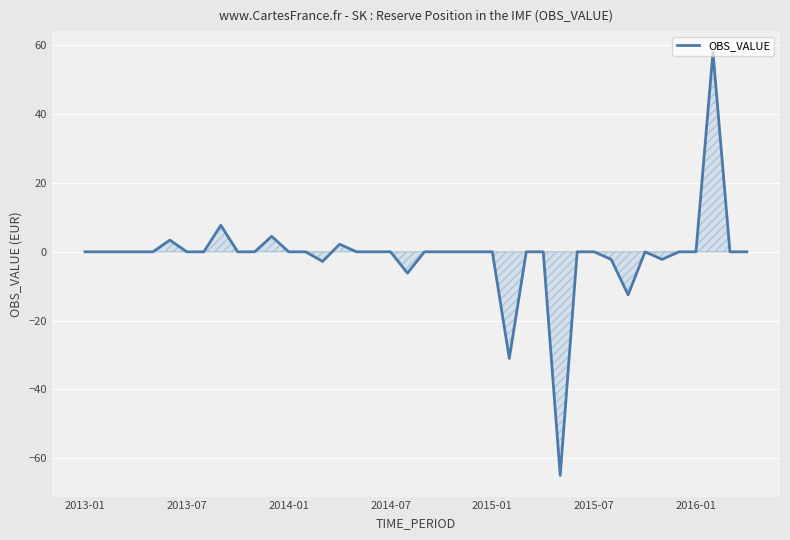

What is the smallest value displayed?

-65.0